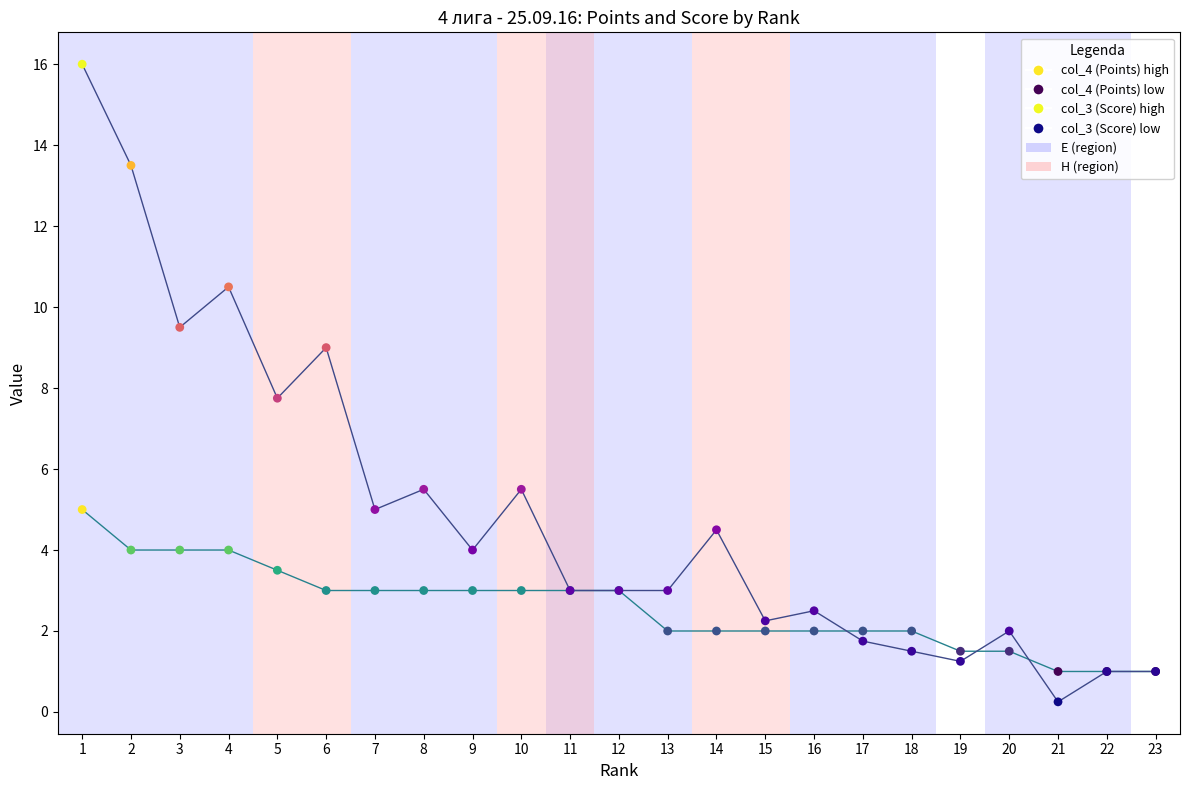

What is the total value across all series at 17?

3.8